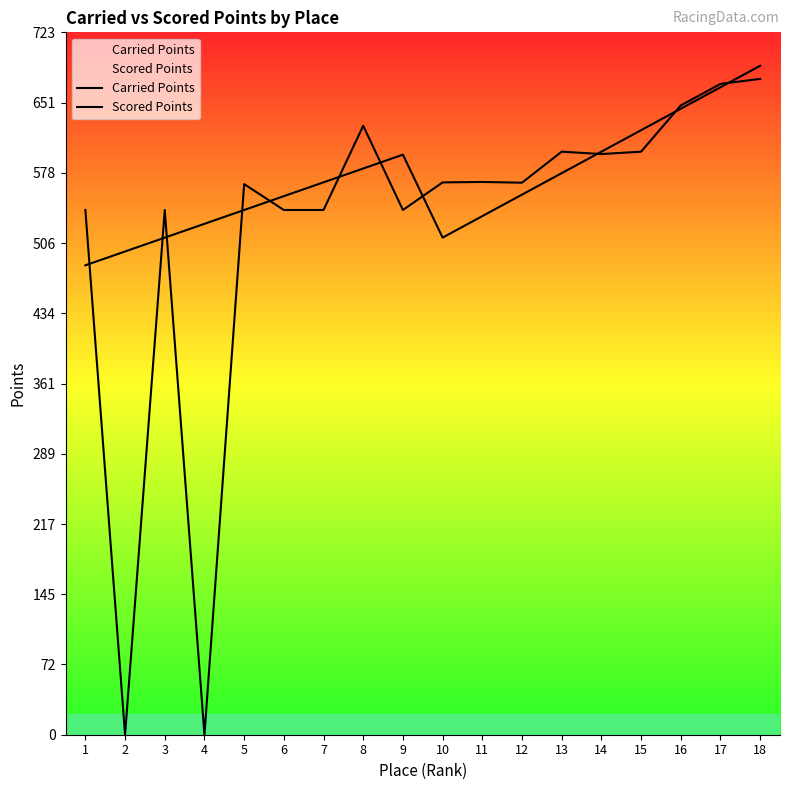

At how many categories does at least one series exceed 673?

1